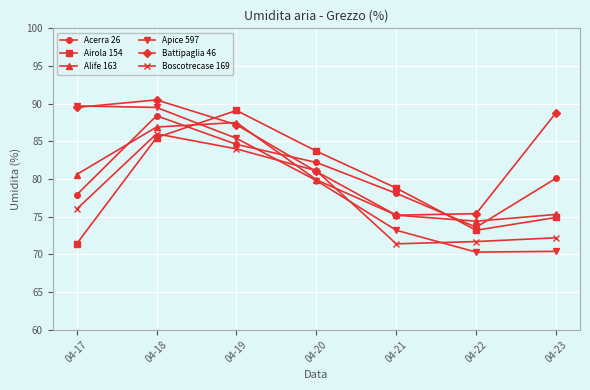

What is the difference between the maximum and second lowest values in the Battipaglia 46 series?

15.1